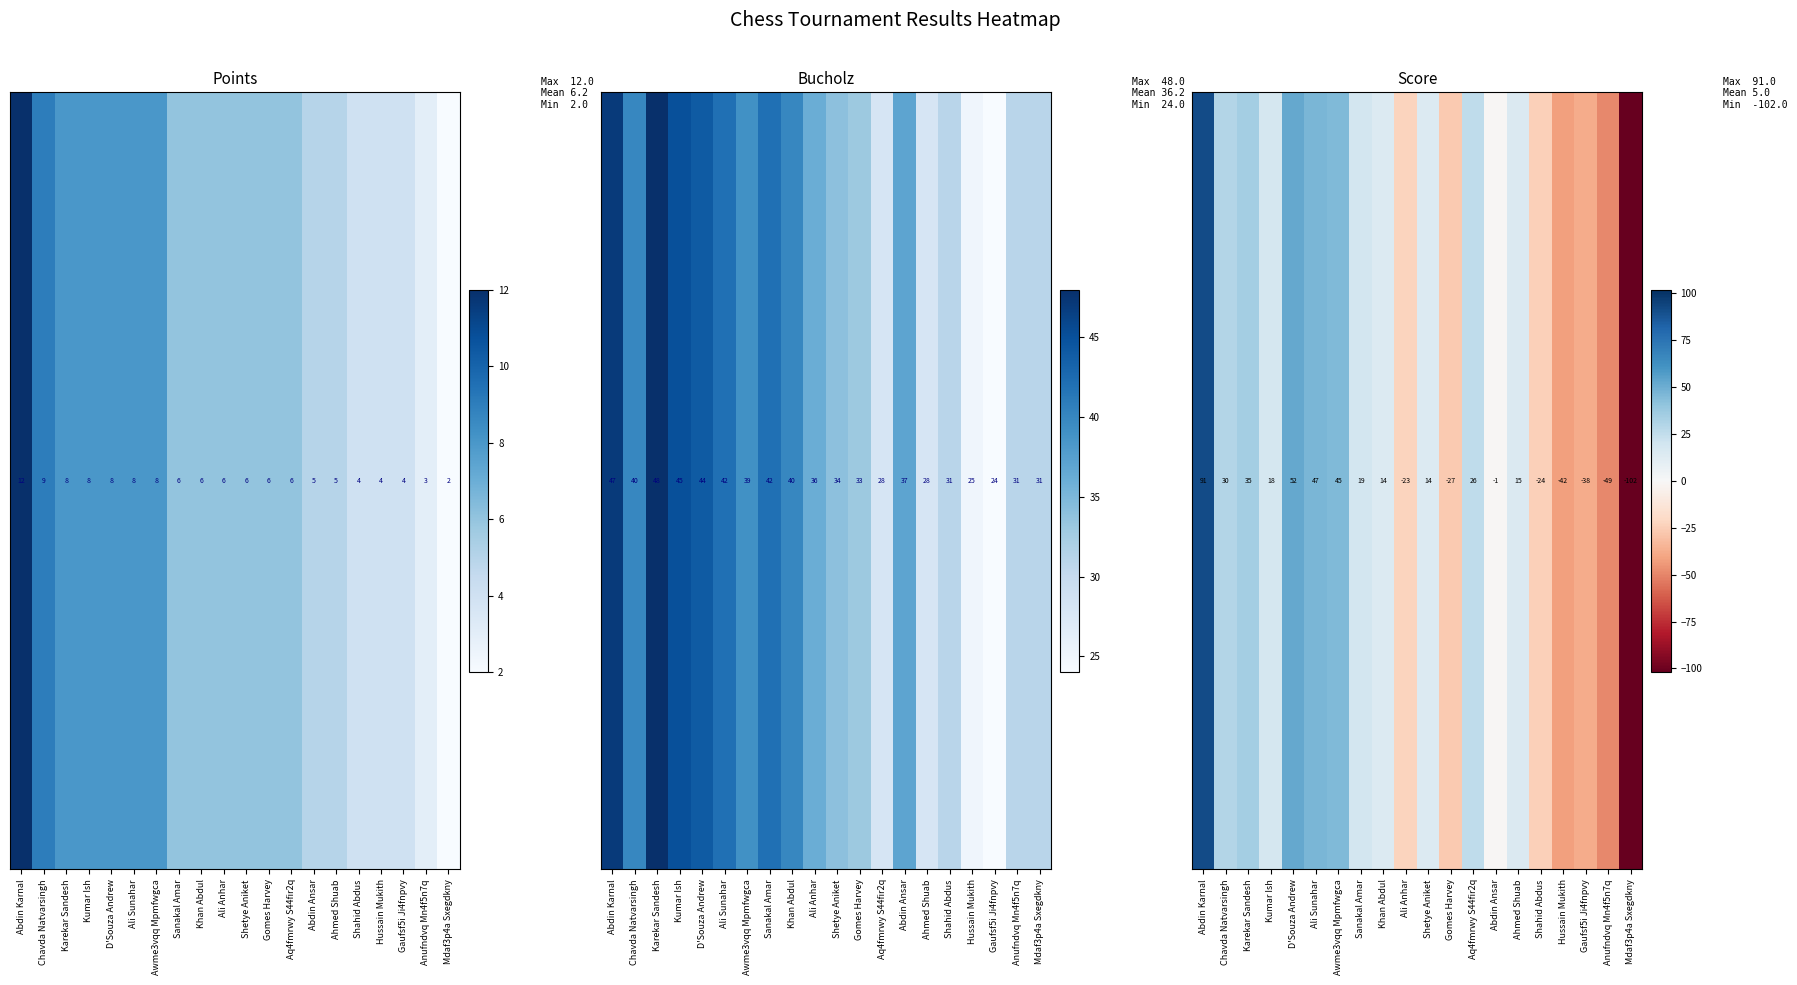

Reading left to right, what are all the values shown in this chart?

Abdin Karnal=91	Chavda Natvarsingh=30	Karekar Sandesh=35	Kumar Ish=18	D'Souza Andrew=52	Ali Sunahar=47	Awme3vqq Mpmfwgca=45	Sanakal Amar=19	Khan Abdul=14	Ali Anhar=-23	Shetye Aniket=14	Gomes Harvey=-27	Aq4fmrwy S44fir2q=26	Abdin Ansar=-1	Ahmed Shuab=15	Shahid Abdus=-24	Hussain Mukith=-42	Gaufsf5i Ji4fnpvy=-38	Anufndvq Mn4f5n7q=-49	Mdaf3p4a Sxegdkny=-102